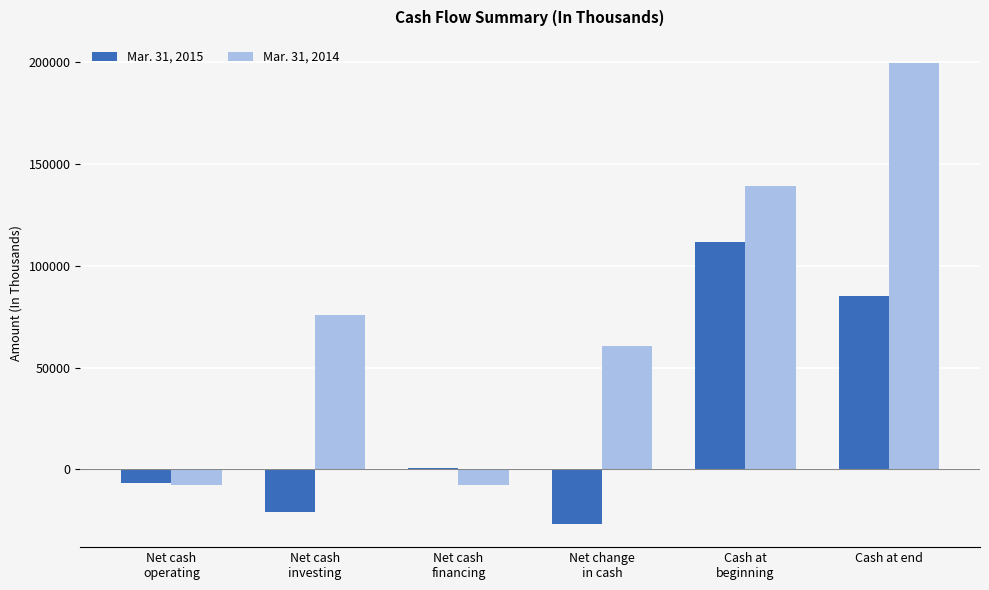

Which series has the largest total across all categories?

Mar. 31, 2014